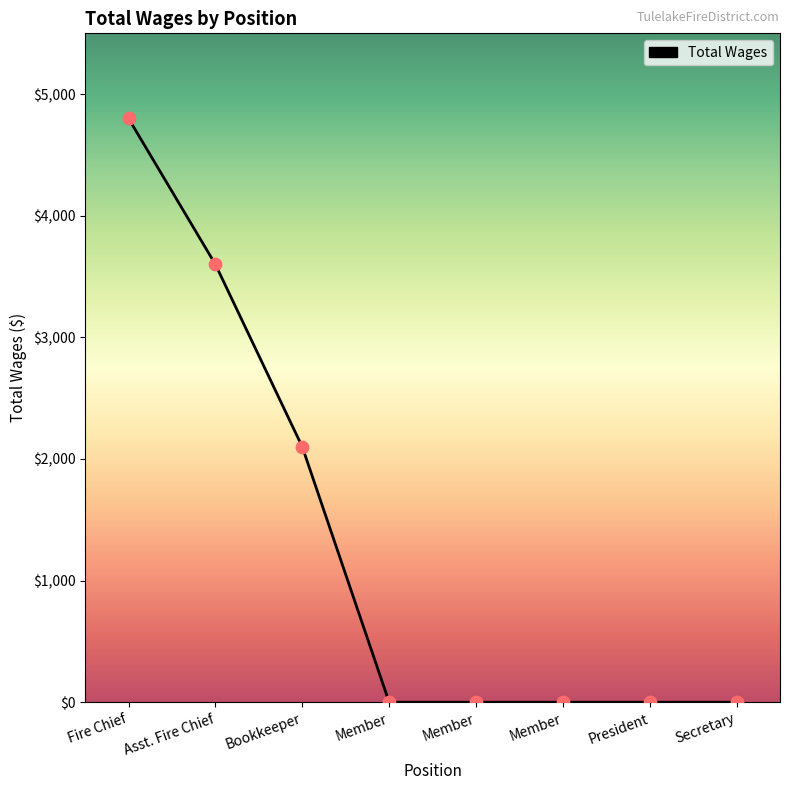

How many lines are shown in the chart?

1